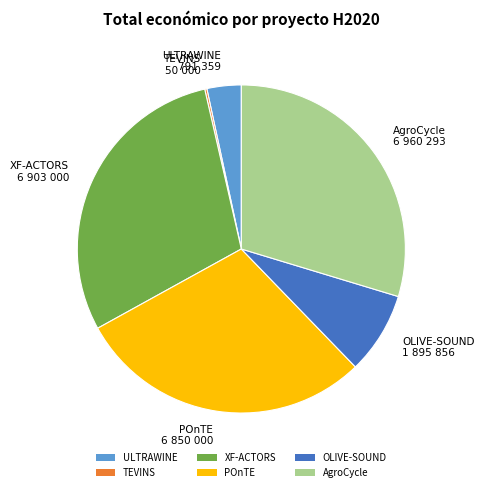

Do XF-ACTORS and OLIVE-SOUND together represent more than half of the pie?

No